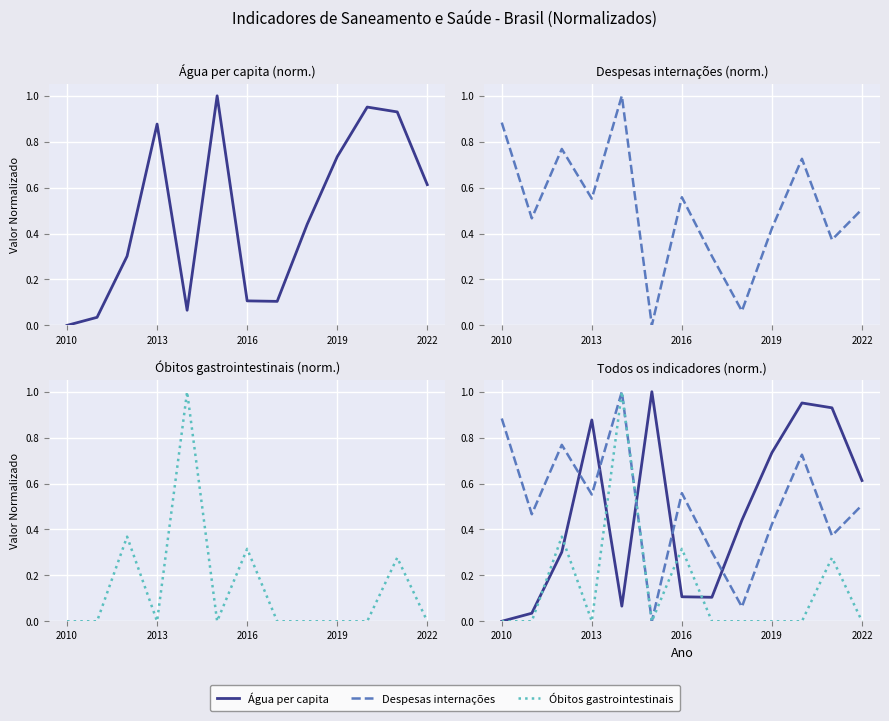

What is the maximum value shown in the chart?

1.0